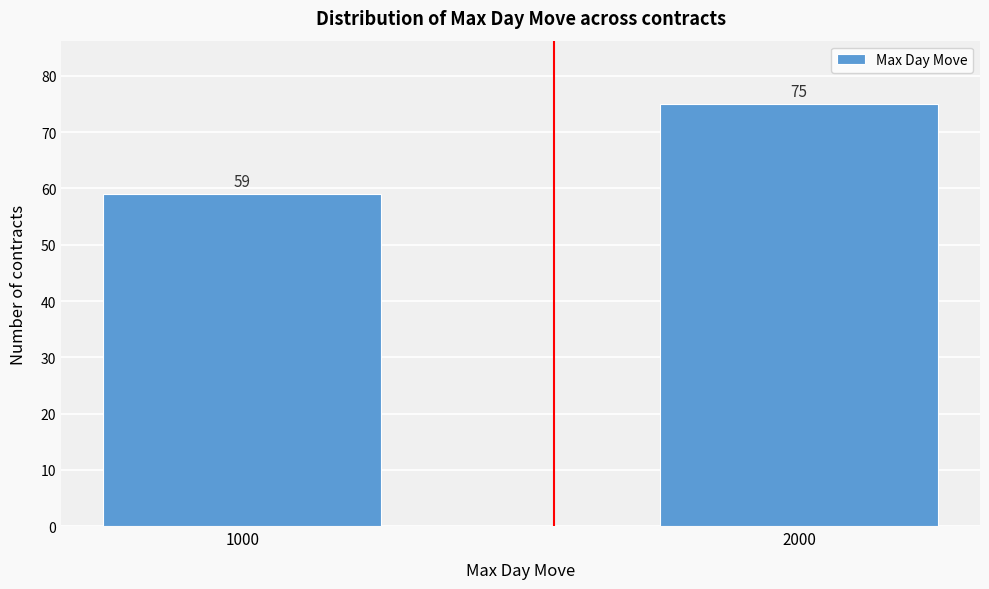

Reading right to left, list all the values displayed in this chart.

75	59